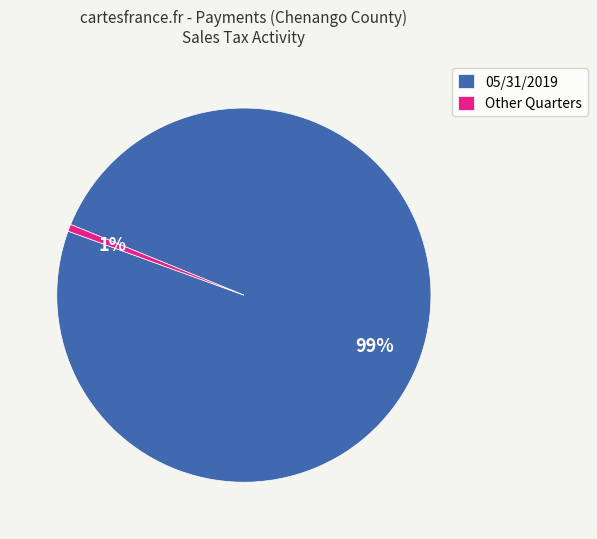

Rank the categories by value from lowest to highest.

Other Quarters, 05/31/2019